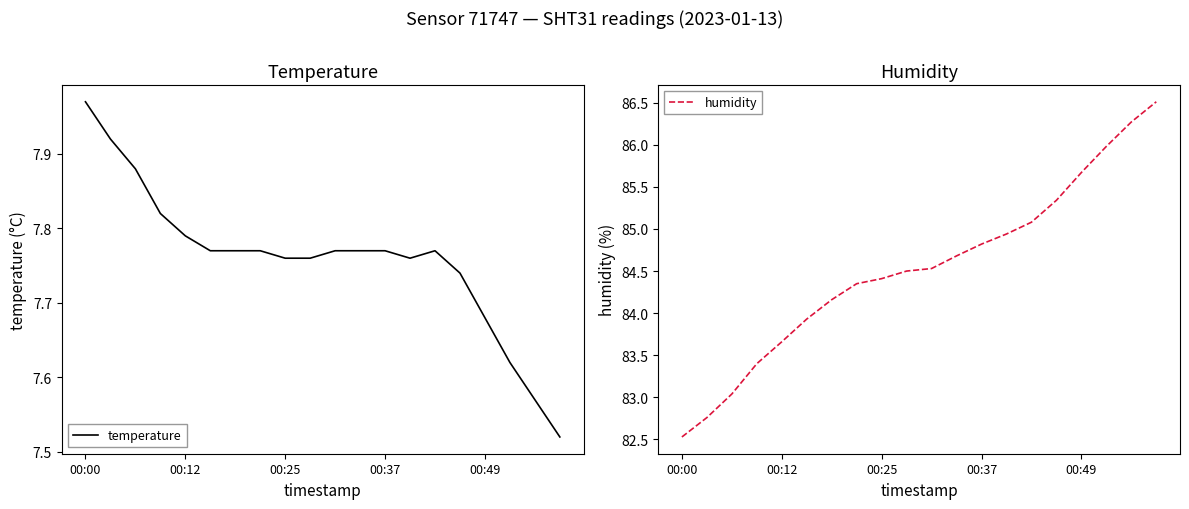

The humidity series shows 84.2 at 6. True or false?

True